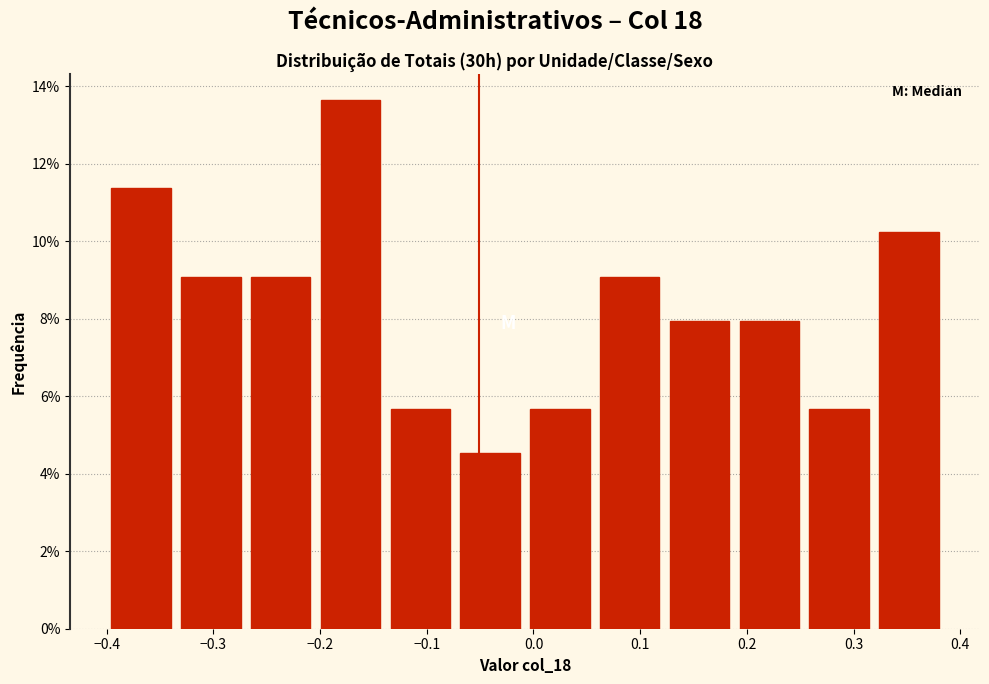

Reading left to right, transcribe this chart: for each bar, give the range it covers on the x-axis and its height. Neither the bar edges nor the heights are printed on the chart, so give them approximately, as read against the axes.

-0.40 to -0.33: 11.4
-0.33 to -0.26: 9.0
-0.26 to -0.20: 9.0
-0.20 to -0.13: 13.6
-0.13 to -0.07: 5.6
-0.07 to 0.00: 4.6
0.00 to 0.06: 5.6
0.06 to 0.13: 9.0
0.13 to 0.19: 8.0
0.19 to 0.26: 8.0
0.26 to 0.32: 5.6
0.32 to 0.39: 10.2